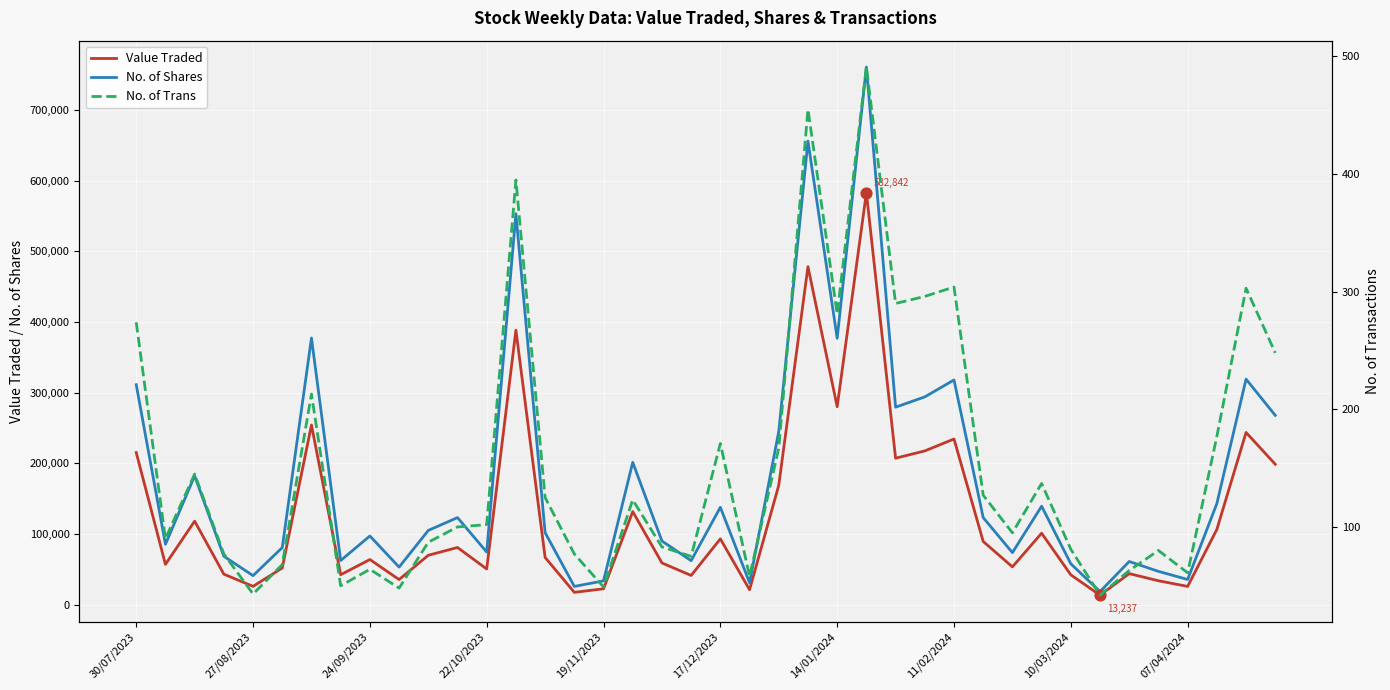

What are all the series names shown in the legend?

Value Traded, No. of Shares, No. of Trans